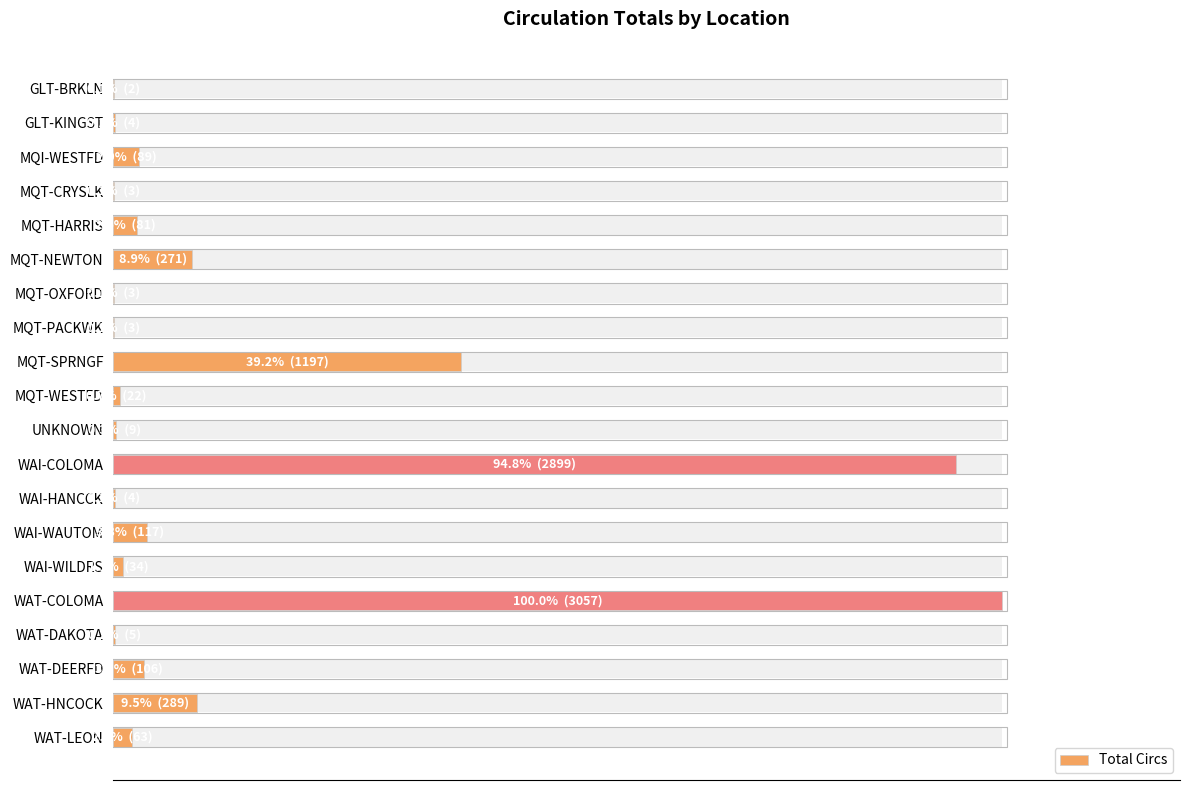

What is the value of the 16th bar from the left?

100.0